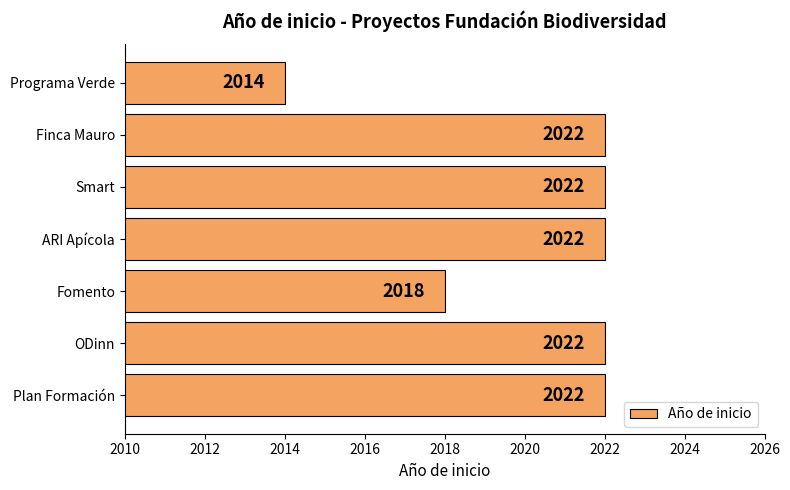

Reading top to bottom, what are all the values shown in this chart?

2014	2022	2022	2022	2018	2022	2022